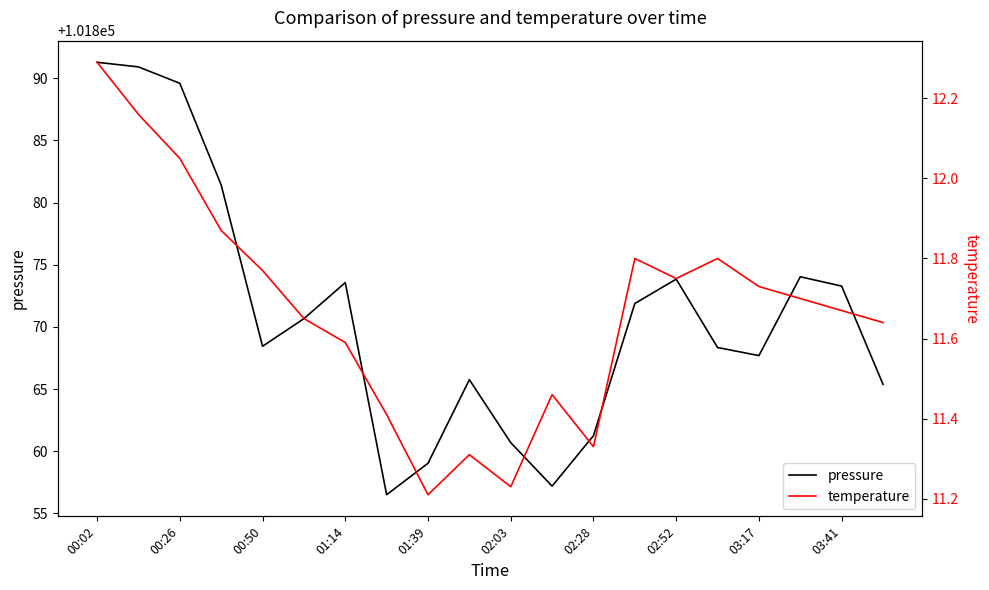

Which series has the widest spread of values?

pressure